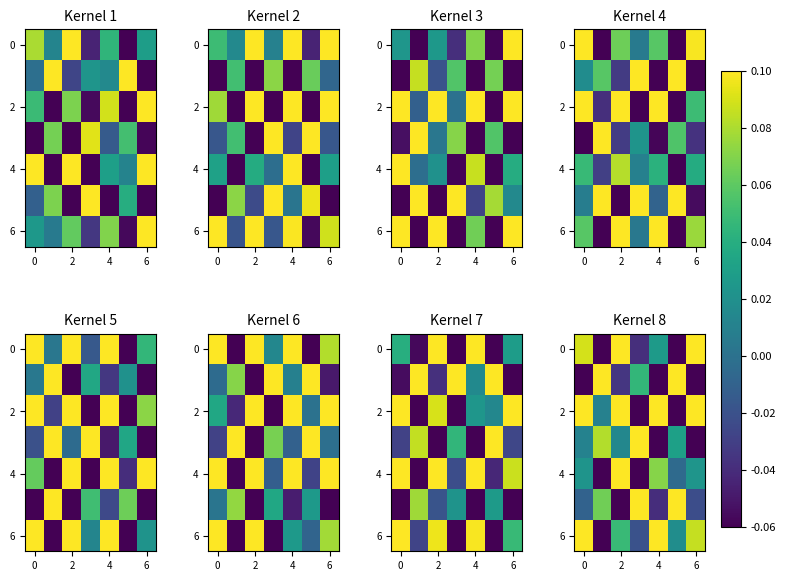

Is the value of 6 at 4 greater than the value of 4 at 6?

Yes